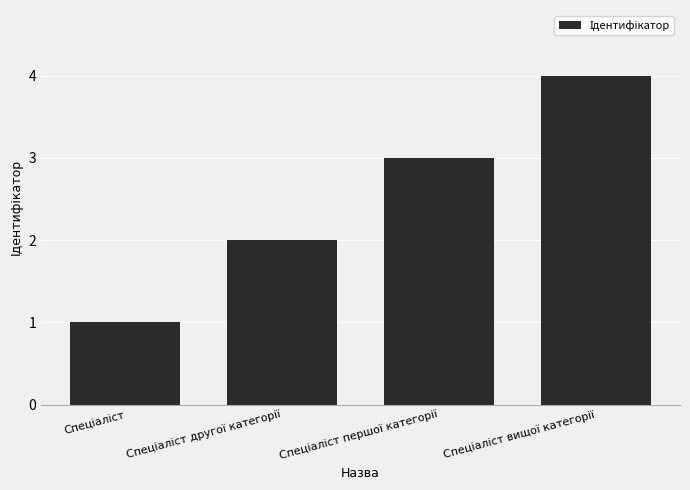

What is the difference between the maximum and minimum values?

3